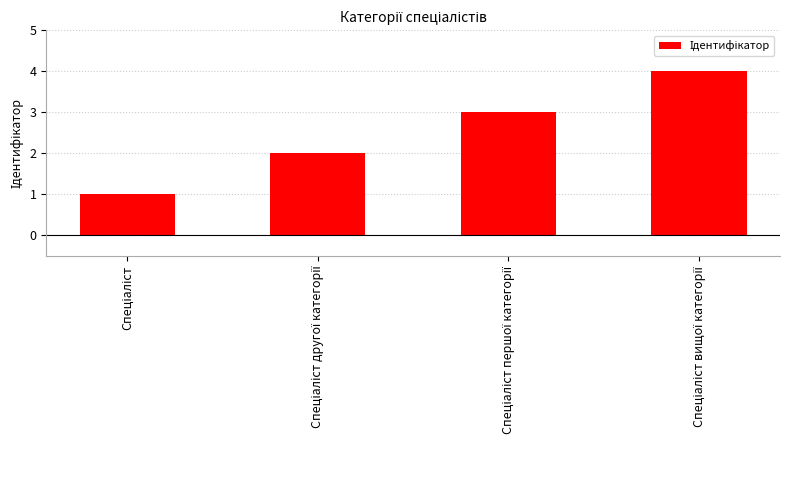

Are the bars grouped side by side (vs. stacked)?

No